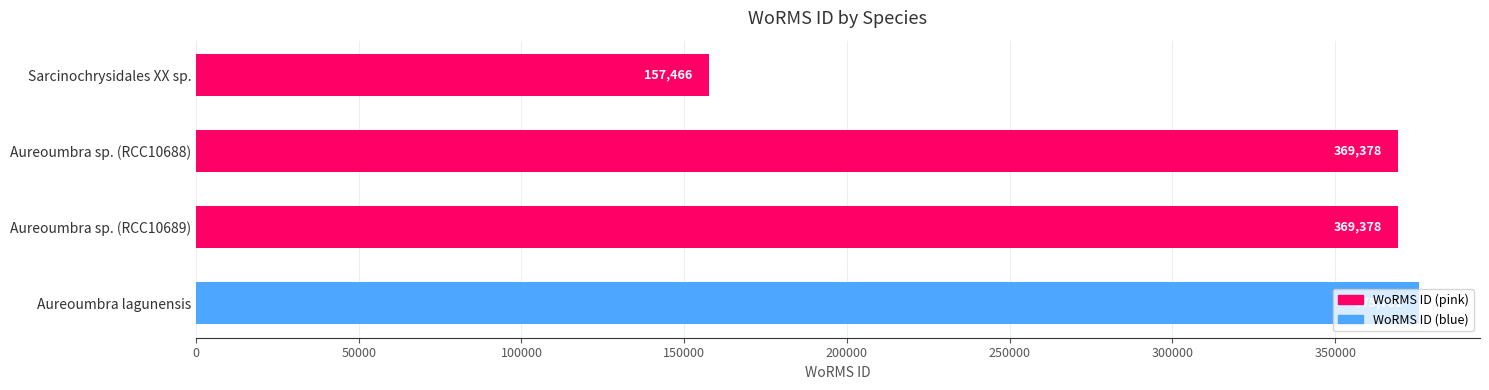

What is the approximate value at Sarcinochrysidales XX sp.?

157466